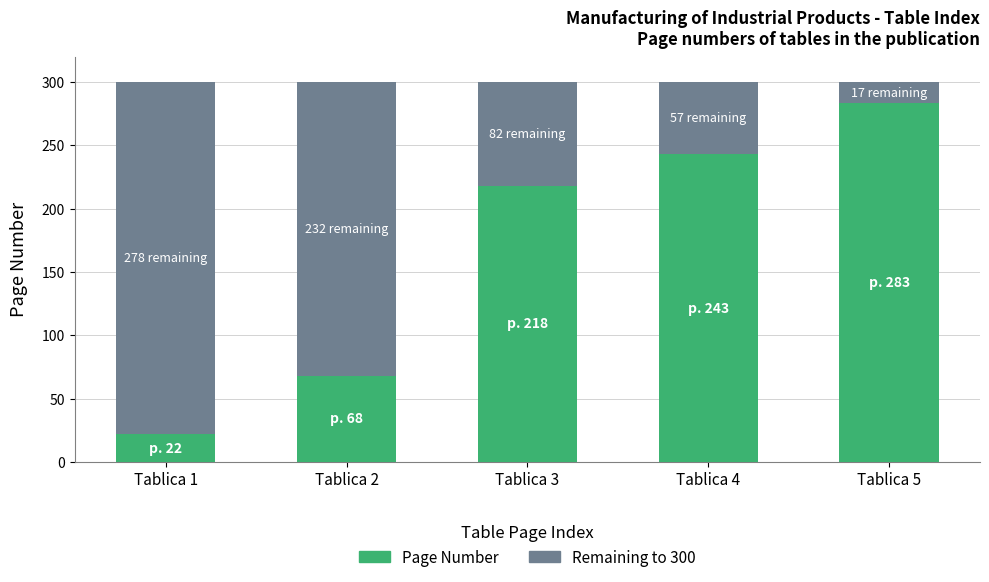

How many bars are there in total?

5